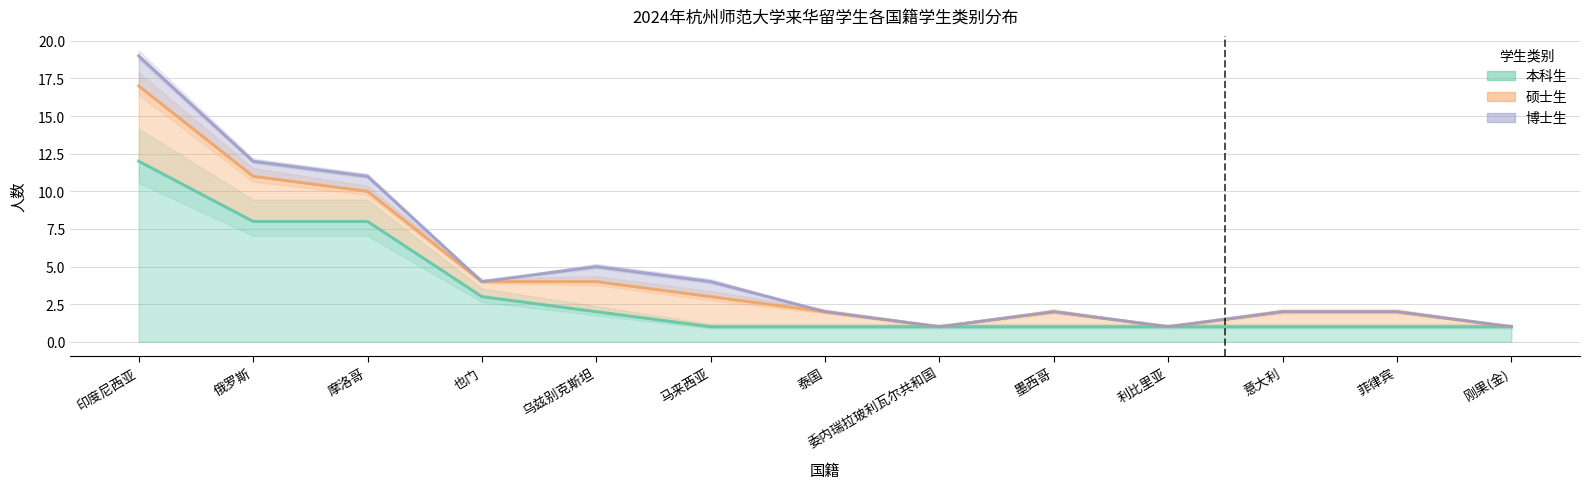

Which series changed the most between 也门 and 马来西亚?

本科生